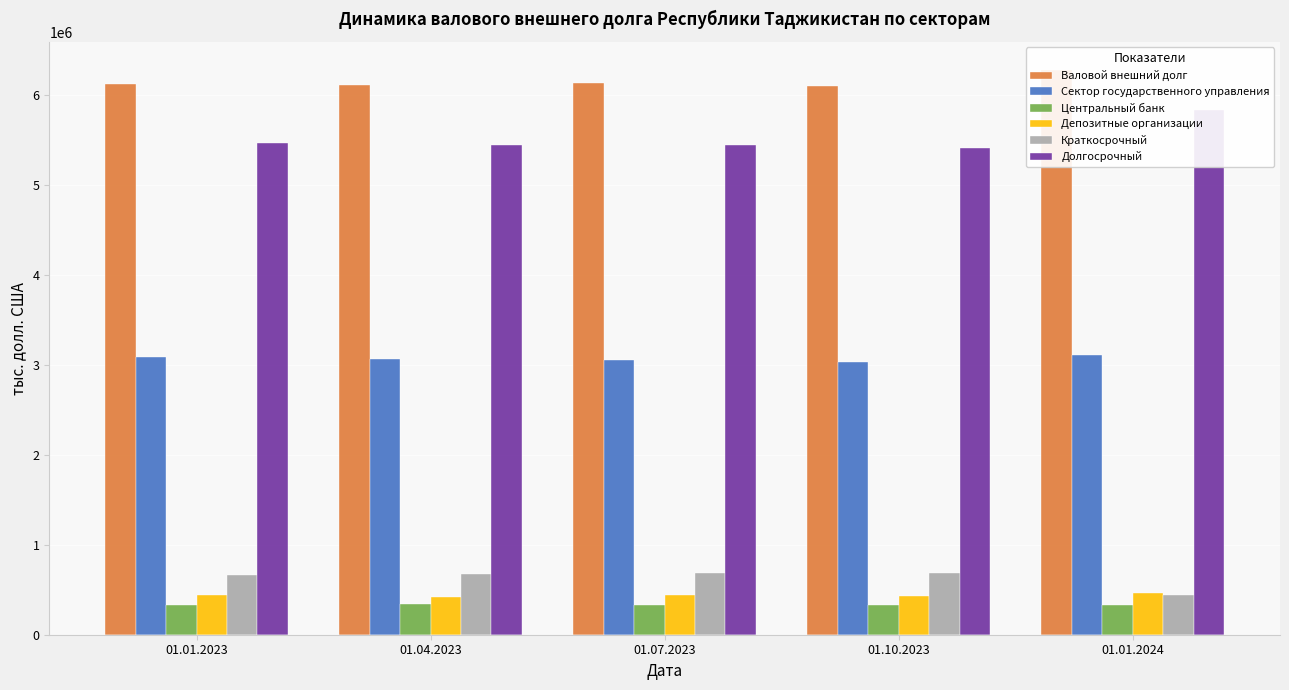

Reading left to right, extract all data points from this chart.

Валовой внешний долг: 6126923.3	6116971.7	6138434.8	6099651.0	6278431.2
Сектор государственного управления: 3087573.9	3071252.6	3059774.2	3033124.4	3104676.0
Центральный банк: 334430.2	343043.7	334503.3	328572.5	334885.1
Депозитные организации: 446326.1	423977.5	438364.2	432284.7	468791.5
Краткосрочный: 659277.9	673849.6	688655.4	688009.1	444725.2
Долгосрочный: 5467645.3	5443122.1	5449779.4	5411641.9	5833706.0